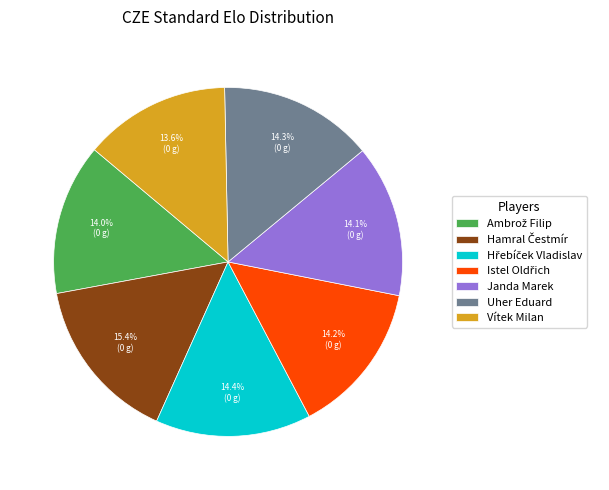

To the nearest percent, what is the difference between the largest and smallest slice percentages?

2%